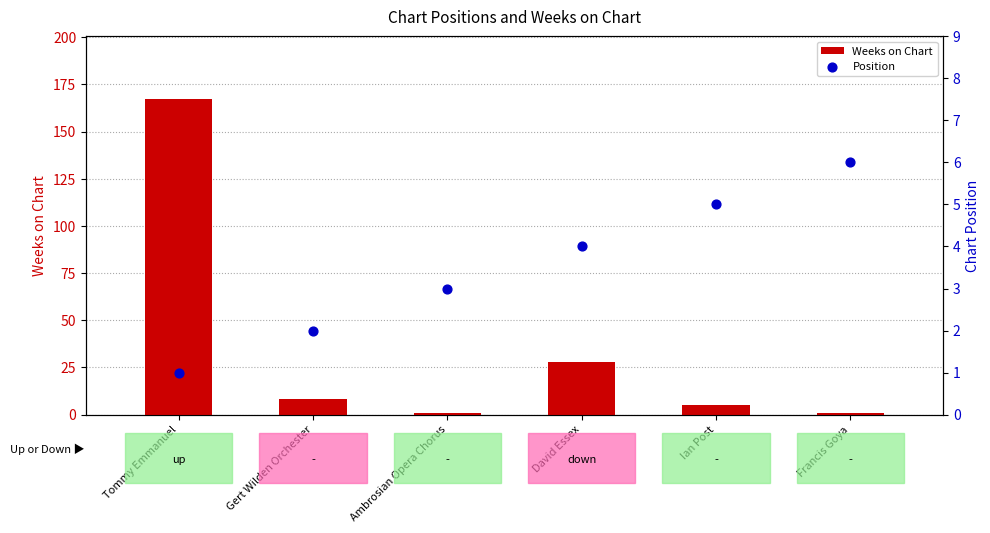

Which series has the widest spread of Y values?

Weeks on Chart